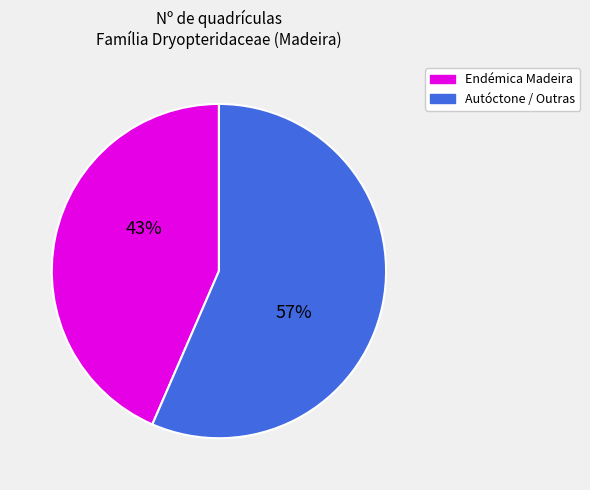

How many segments does this pie chart have?

2